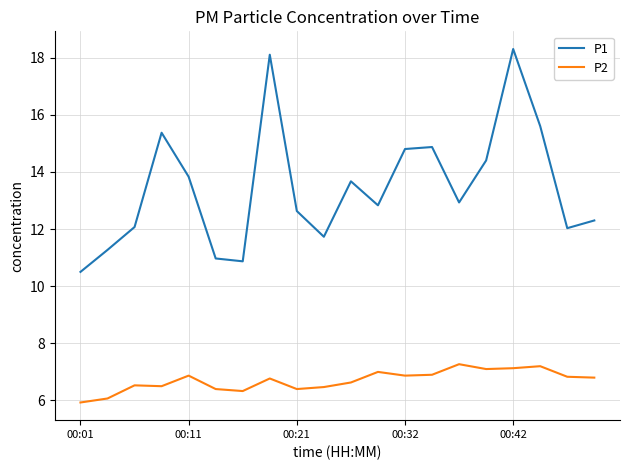

Which series has the widest spread of values?

P1